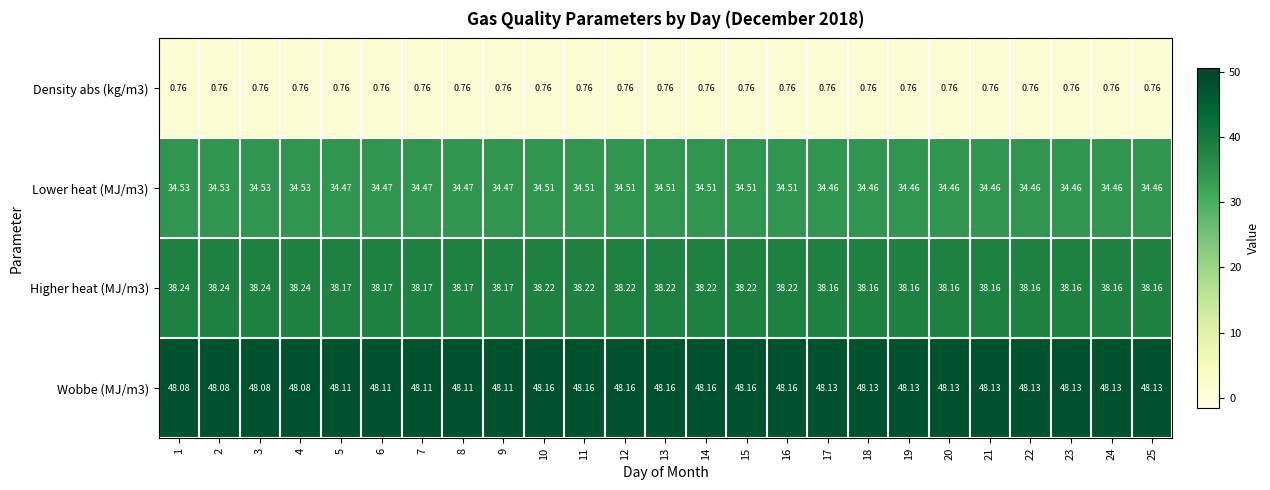

Is the value of Higher heat (MJ/m3) at 1 greater than the value of Wobbe (MJ/m3) at 25?

No